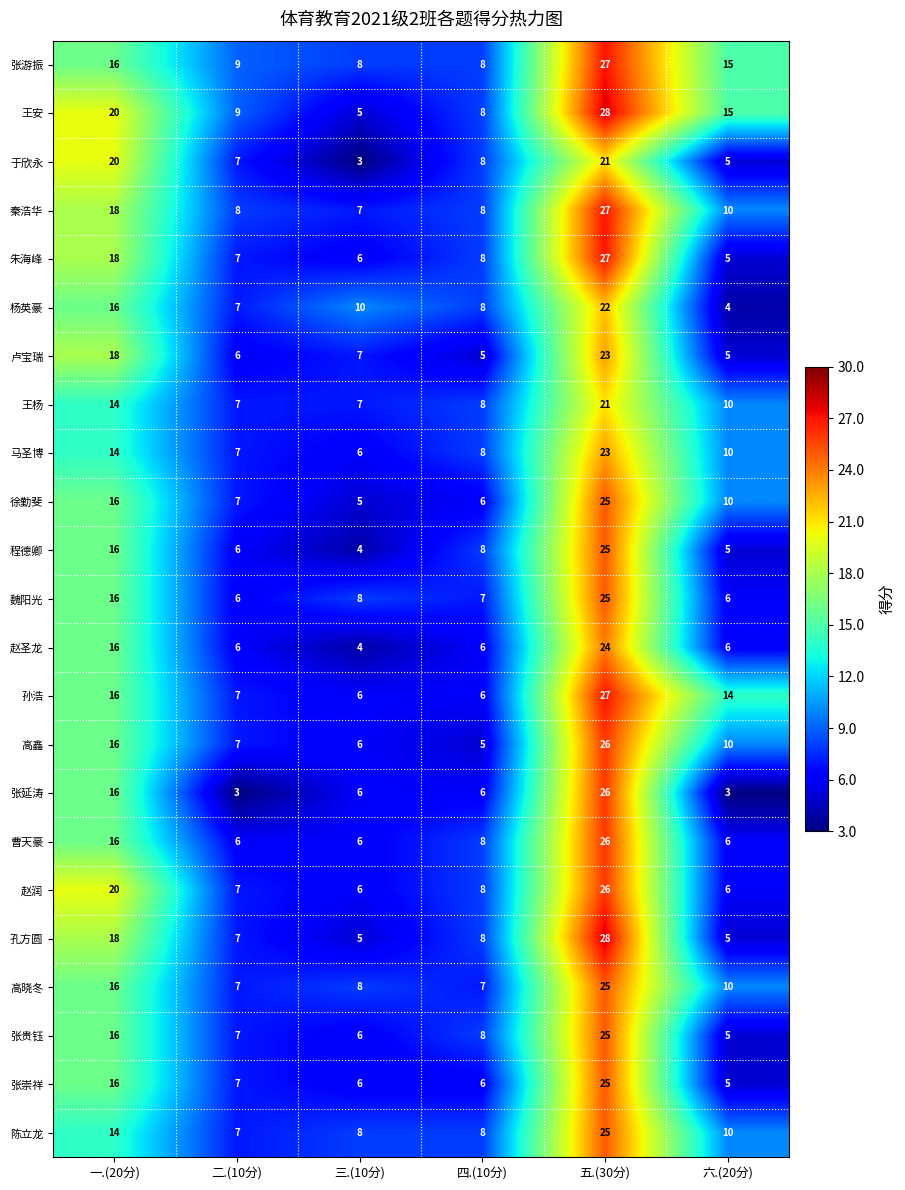

List the labels in order of 马圣博 value, smallest first.

三.(10分), 二.(10分), 四.(10分), 六.(20分), 一.(20分), 五.(30分)